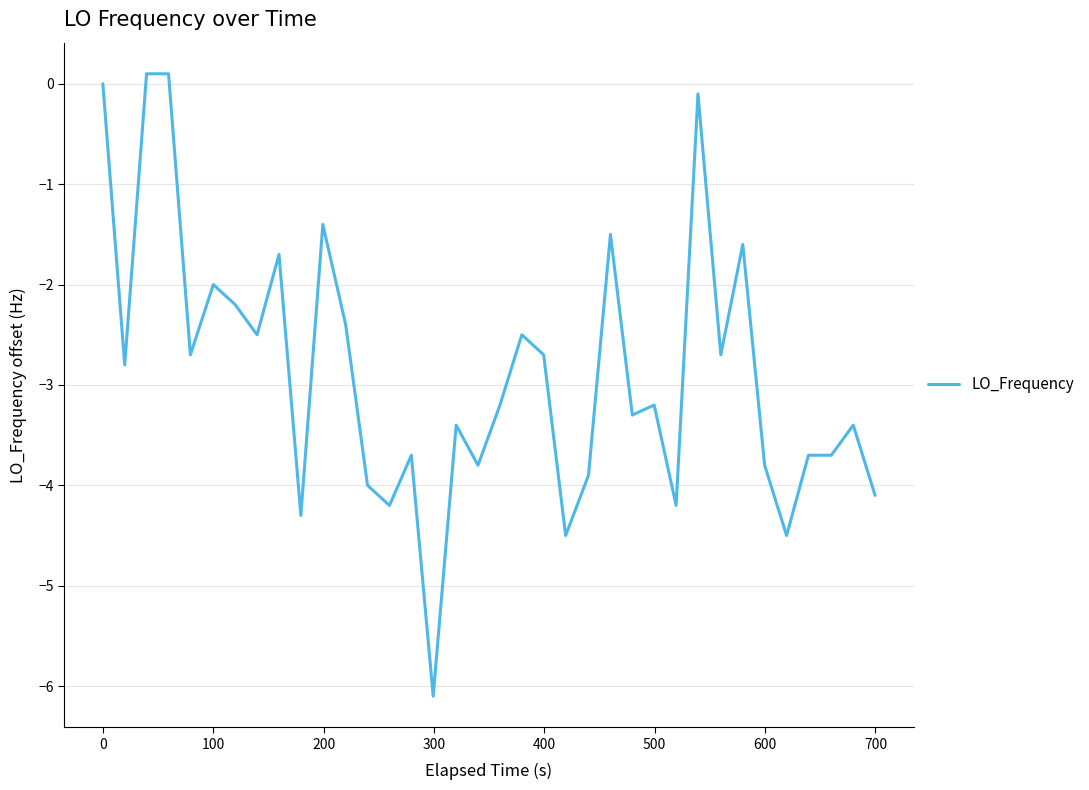

What is the minimum value shown in the chart?

-6.1